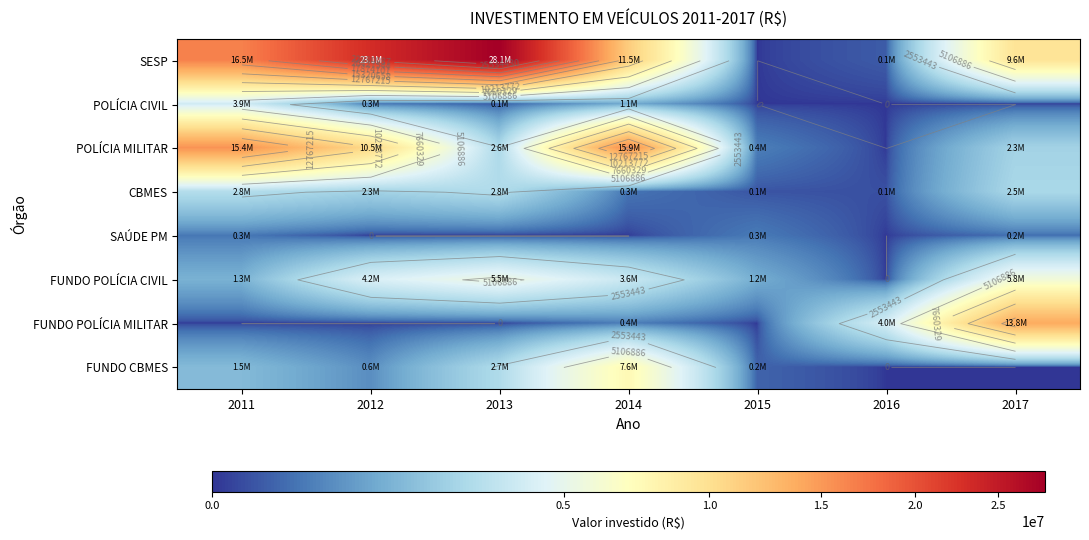

Between 2012 and 2016, which series saw the biggest shift?

SESP